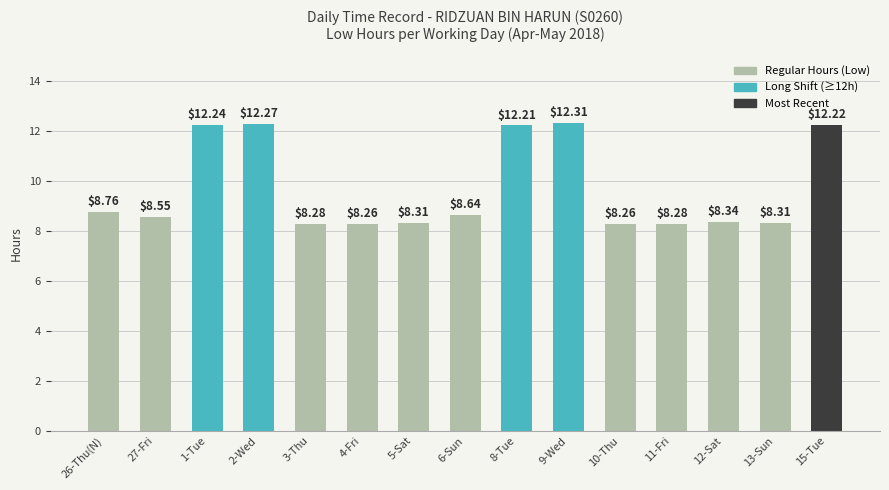

What is the minimum value shown in the chart?

8.3